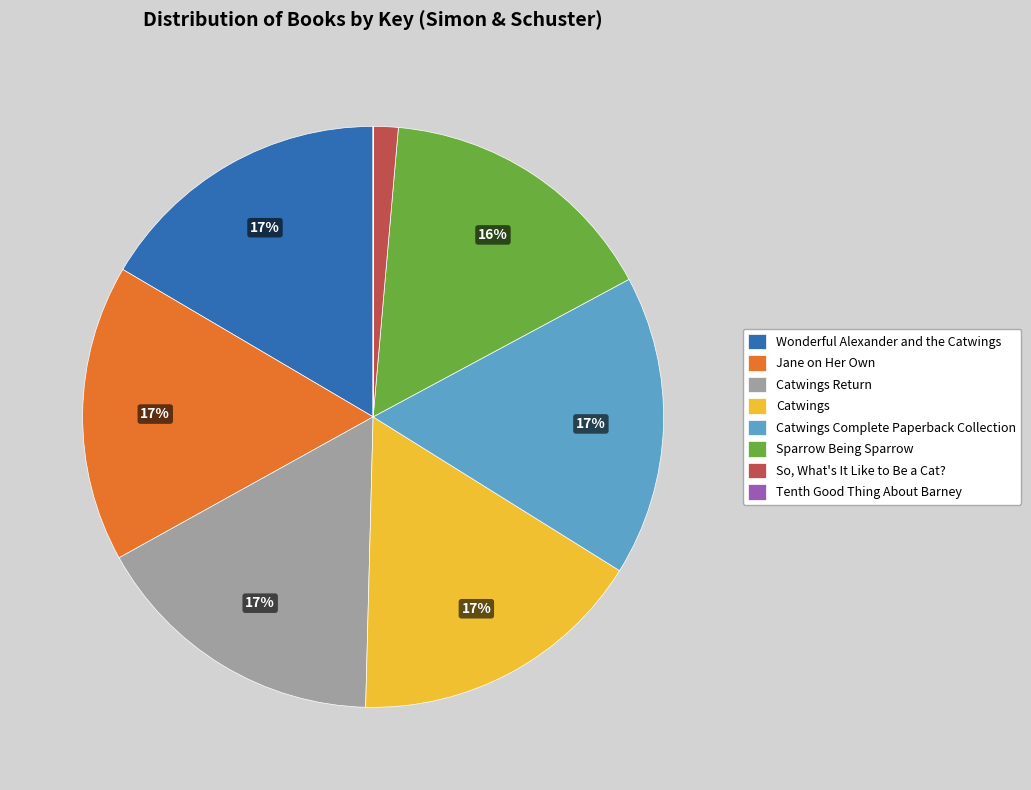

To the nearest percent, what portion does Sparrow Being Sparrow represent?

16%